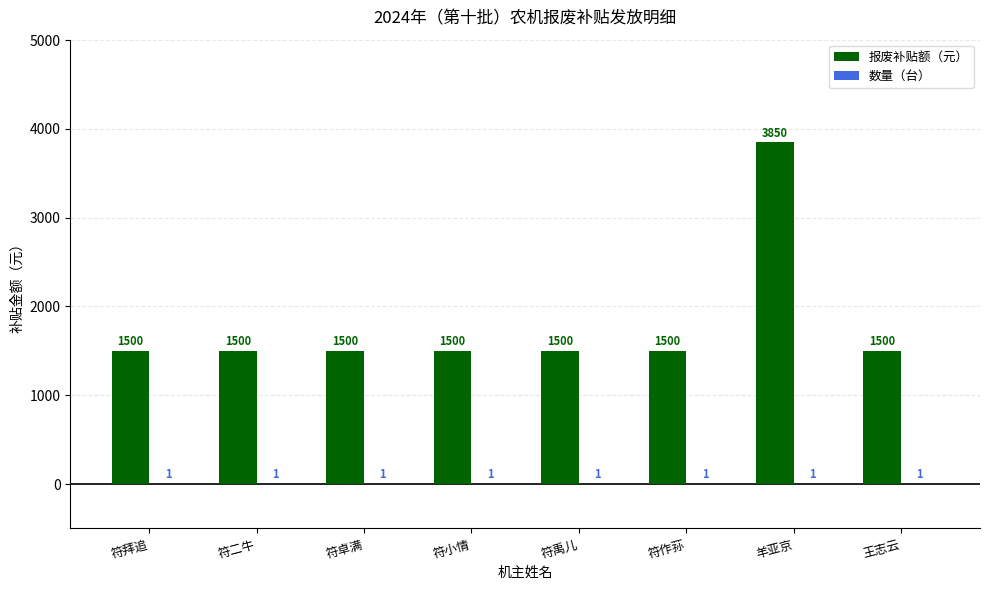

At which label does 报废补贴额（元） reach its peak?

羊亚京